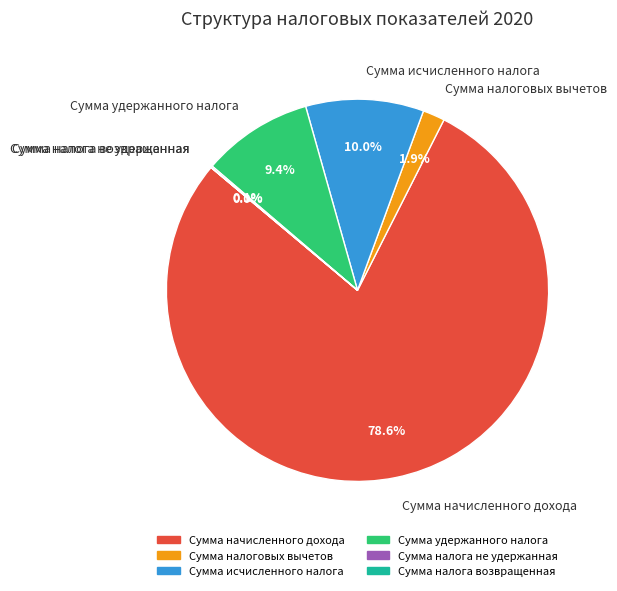

Which slice is the largest?

Сумма начисленного дохода